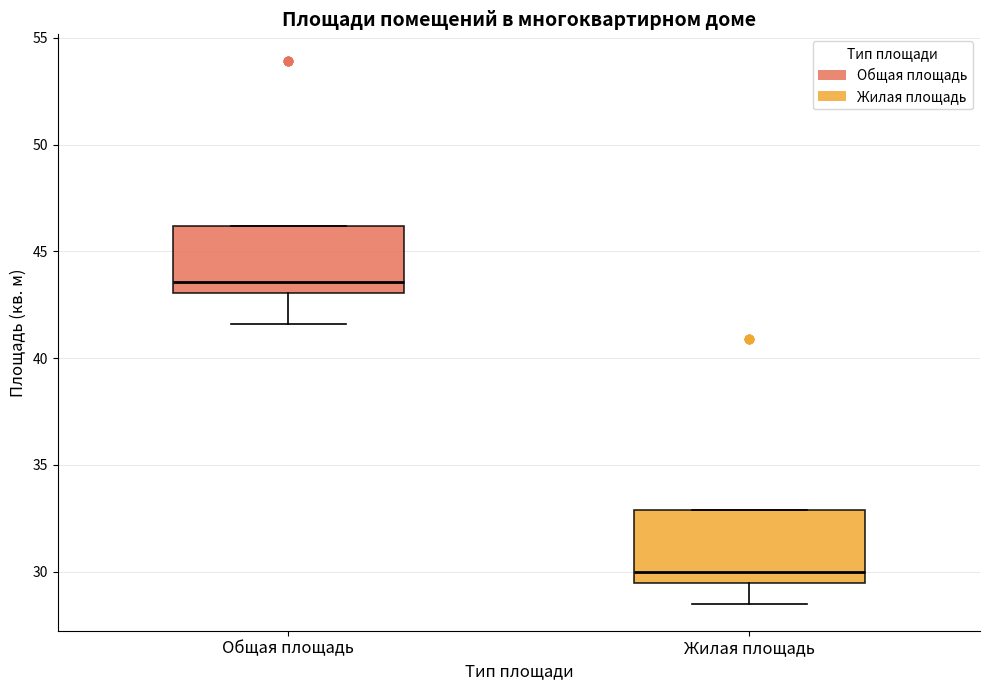

Where does the lower whisker of the box for Жилая площадь end on the y-axis? The values are not printed on the chart, so give them approximately, as read against the axis.

28.5